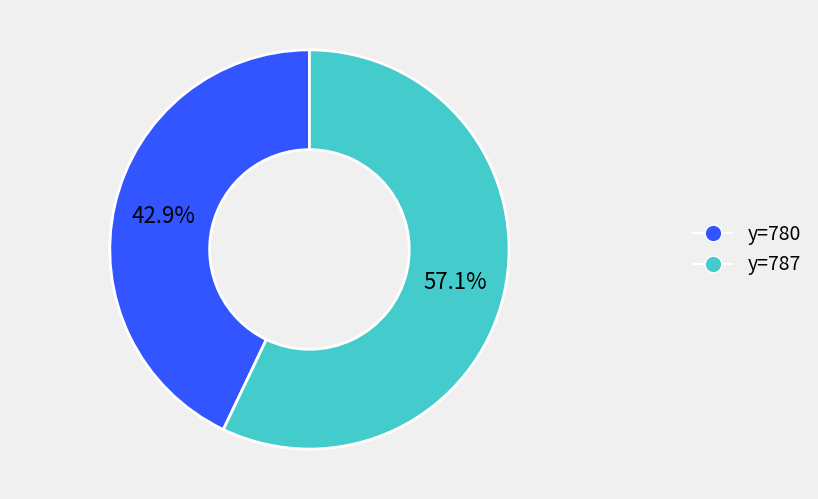

To the nearest percent, what is the average slice percentage?

50%